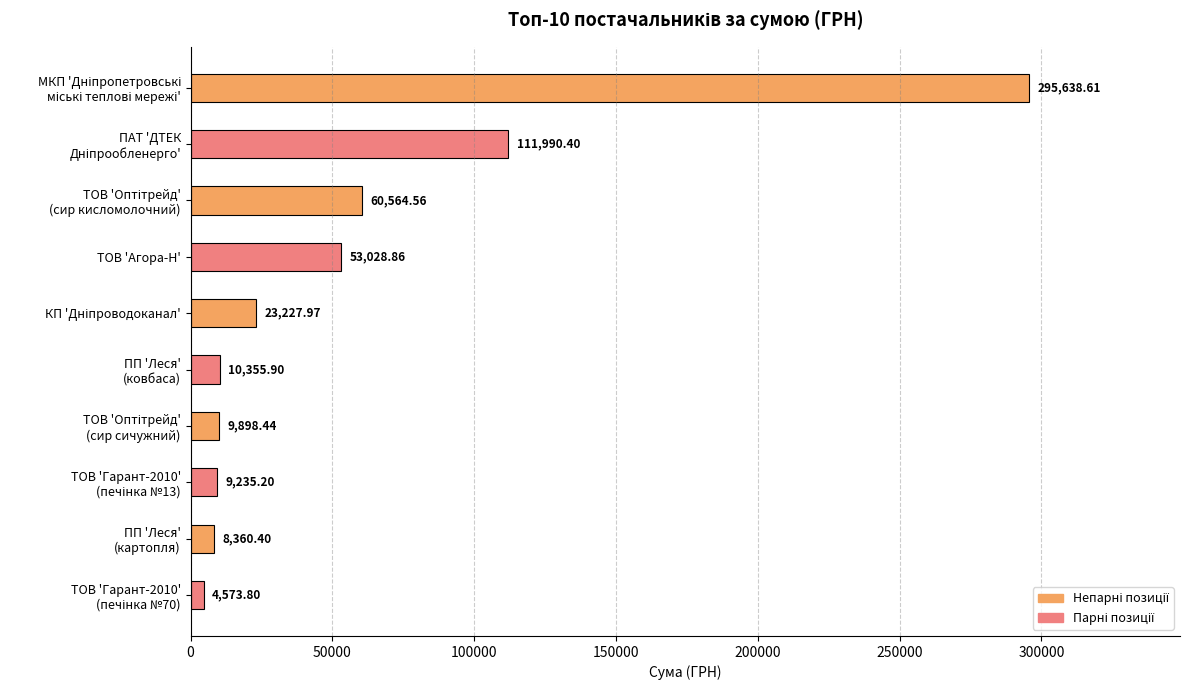

Are the bars grouped side by side (vs. stacked)?

No